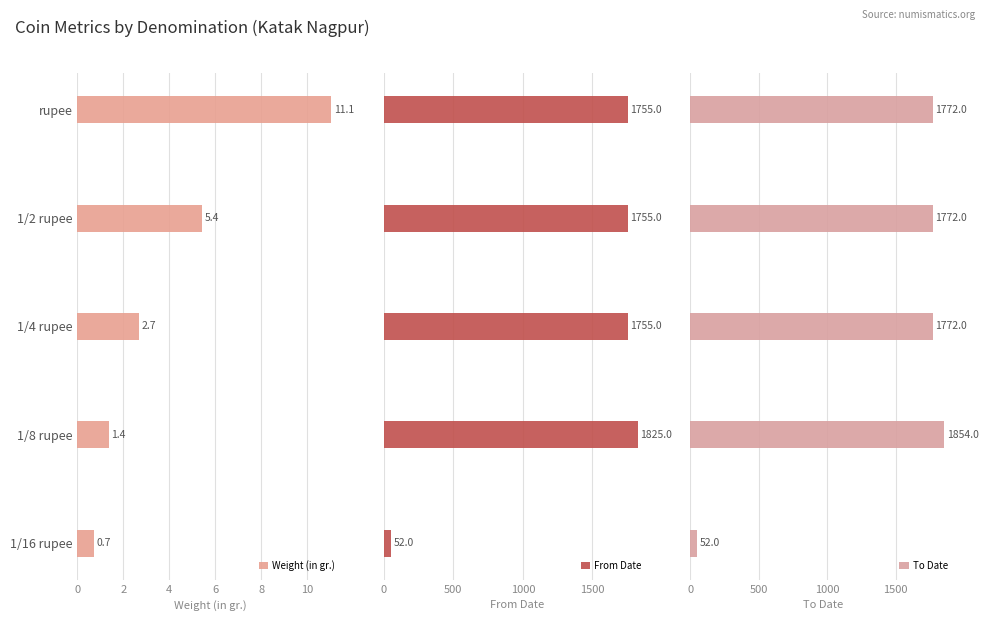

What is the smallest value displayed?

0.7